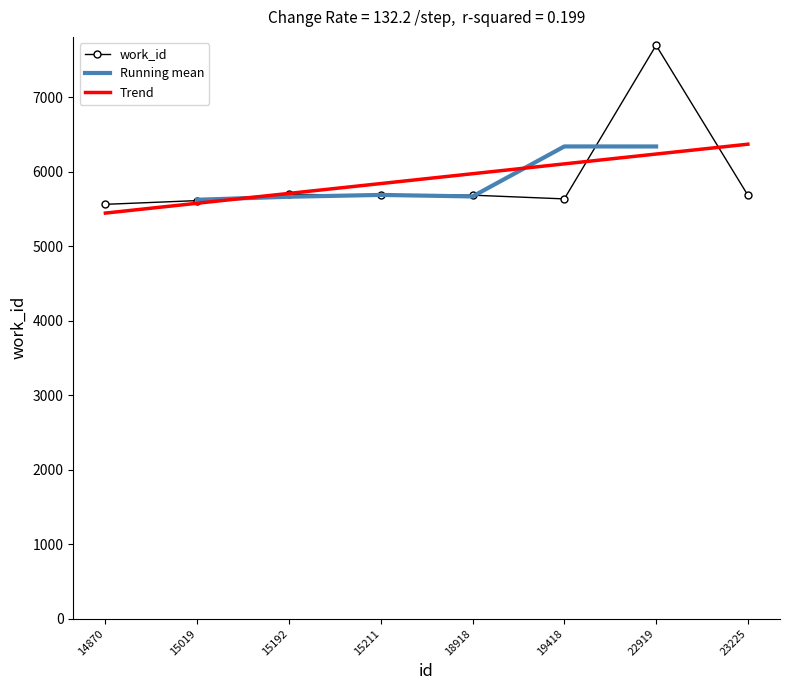

Count the number of data series in this chart.

1